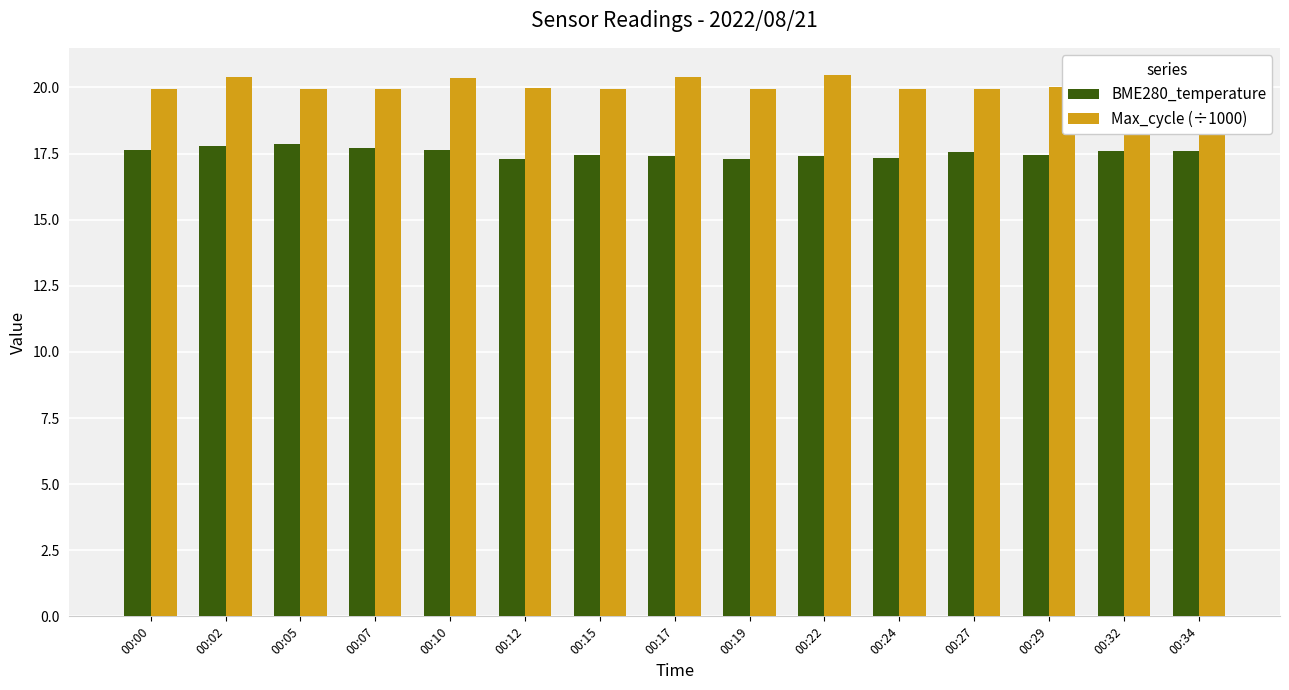

What is the value of the Max_cycle (÷1000) bar at the 7th from the left?

19.9